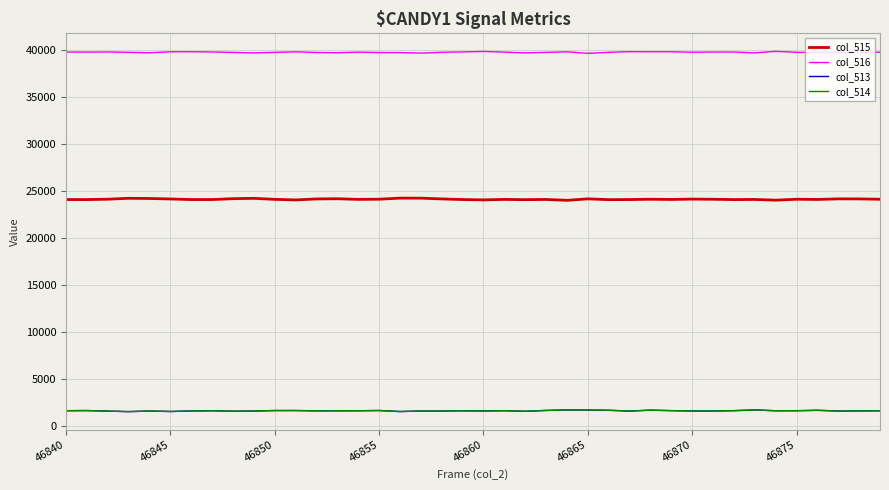

What is the minimum value shown in the chart?

1556